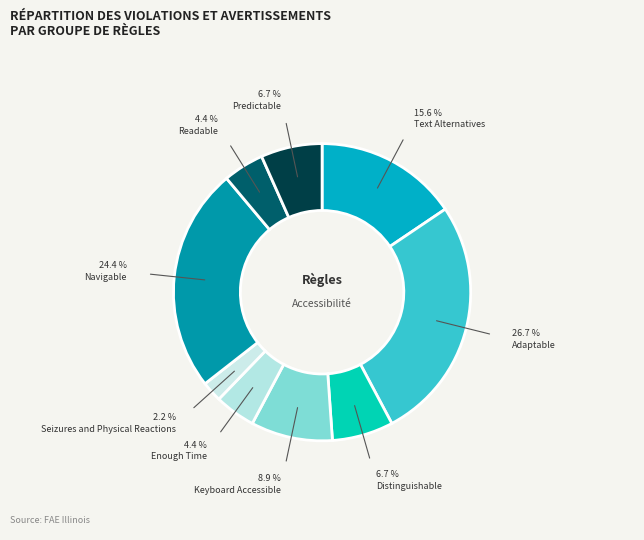

How many segments does this pie chart have?

9